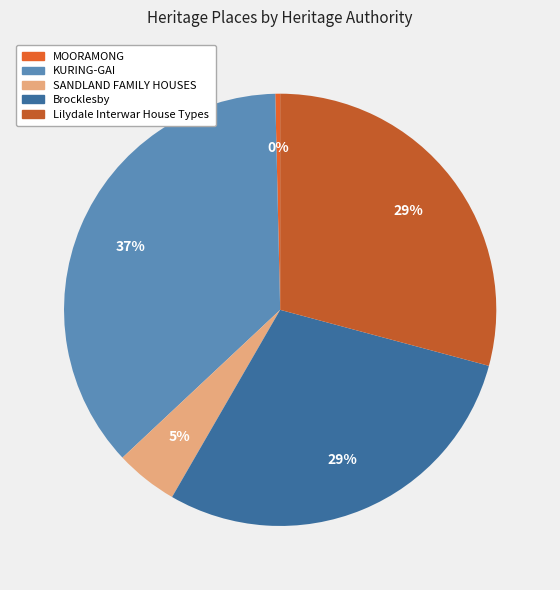

Approximately how many times larger is the value at Lilydale Interwar House Types compared to KURING-GAI?

0.8